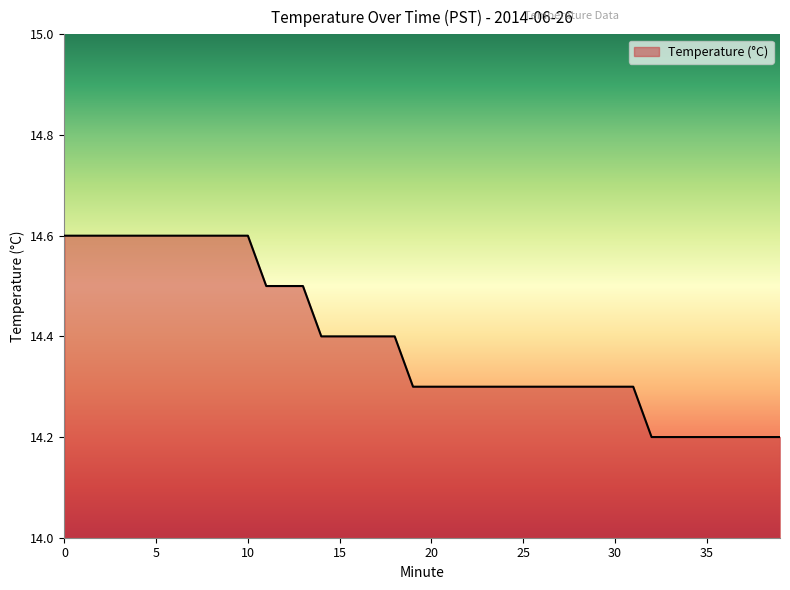

What is the maximum value shown in the chart?

14.6